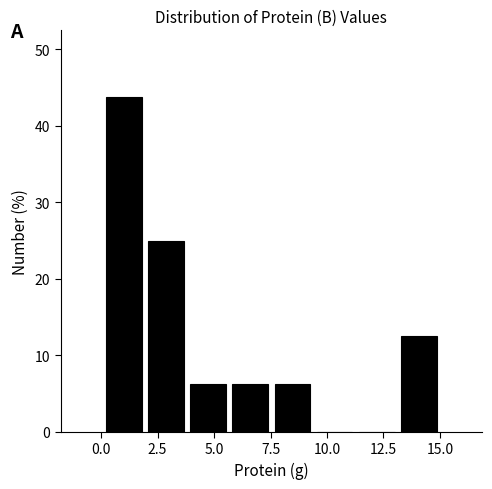

Read against the x-axis, roughly where is the centre of the tallest bar?

1.0